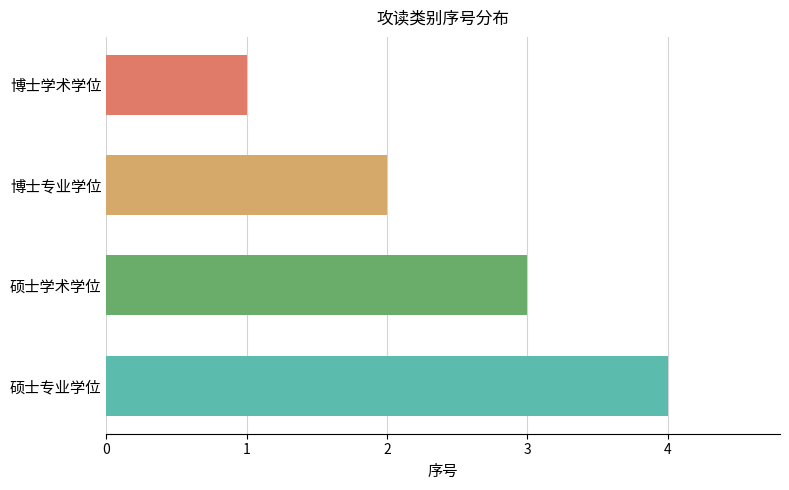

Rank the categories by value from lowest to highest.

博士学术学位, 博士专业学位, 硕士学术学位, 硕士专业学位